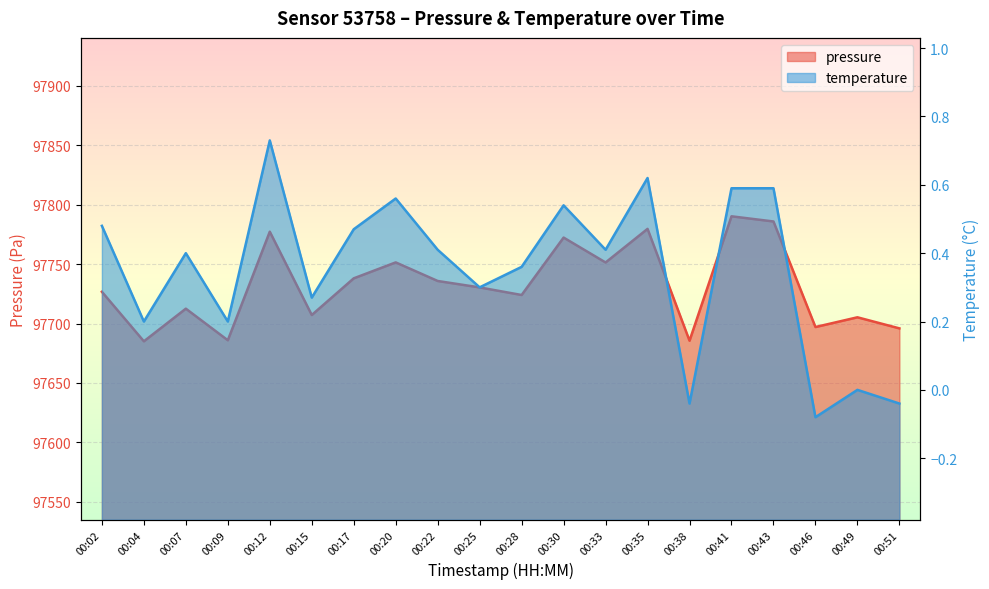

What is the average value of the pressure series?

97731.8